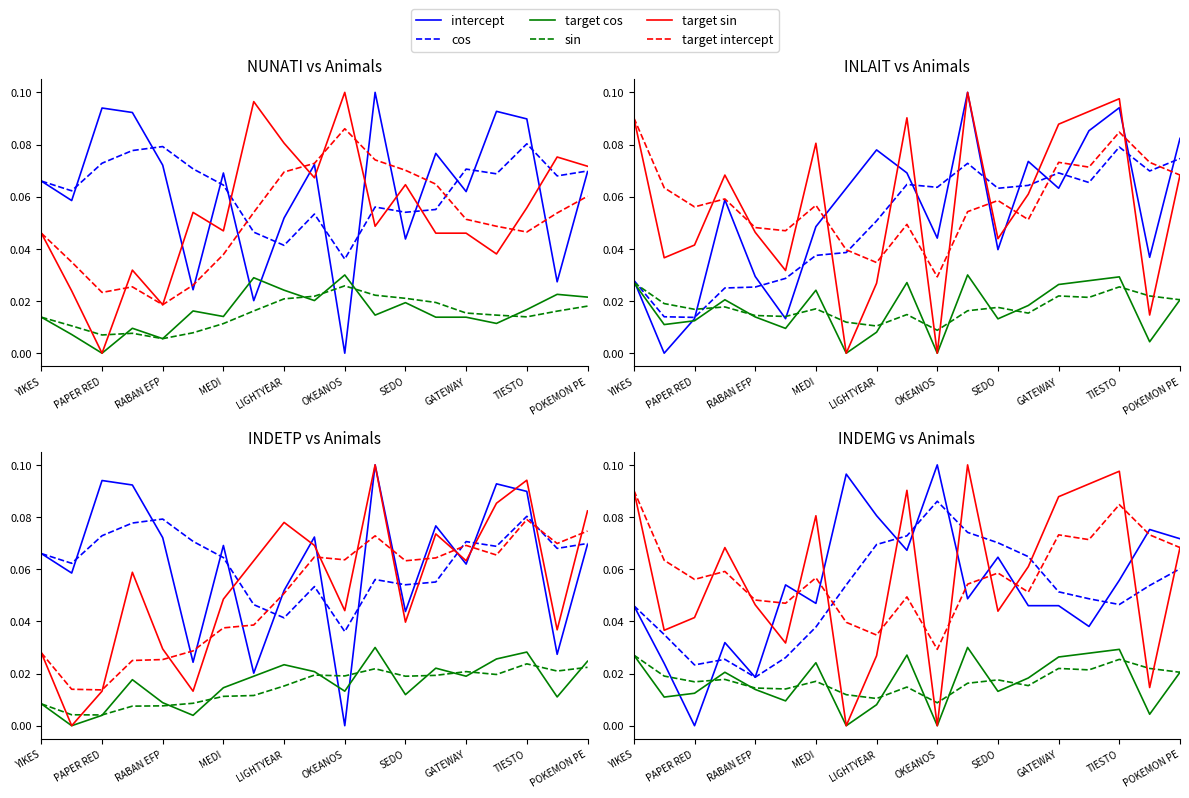

Reading left to right, transcribe all the data shown in this chart.

NUNATI: 0.1	0.1	0.1	0.1	0.1	0.0	0.1	0.0	0.1	0.1	0.0	0.1	0.0	0.1	0.1	0.1	0.1	0.0	0.1
INLAIT: 0.0	0.0	0.0	0.0	0.0	0.0	0.0	0.0	0.0	0.0	0.0	0.0	0.0	0.0	0.0	0.0	0.0	0.0	0.0
INDETP: 0.0	0.0	0.0	0.1	0.0	0.0	0.0	0.1	0.1	0.1	0.0	0.1	0.0	0.1	0.1	0.1	0.1	0.0	0.1
INDEMG: 0.0	0.0	0.0	0.0	0.0	0.0	0.0	0.0	0.0	0.0	0.0	0.0	0.0	0.0	0.0	0.0	0.0	0.0	0.0